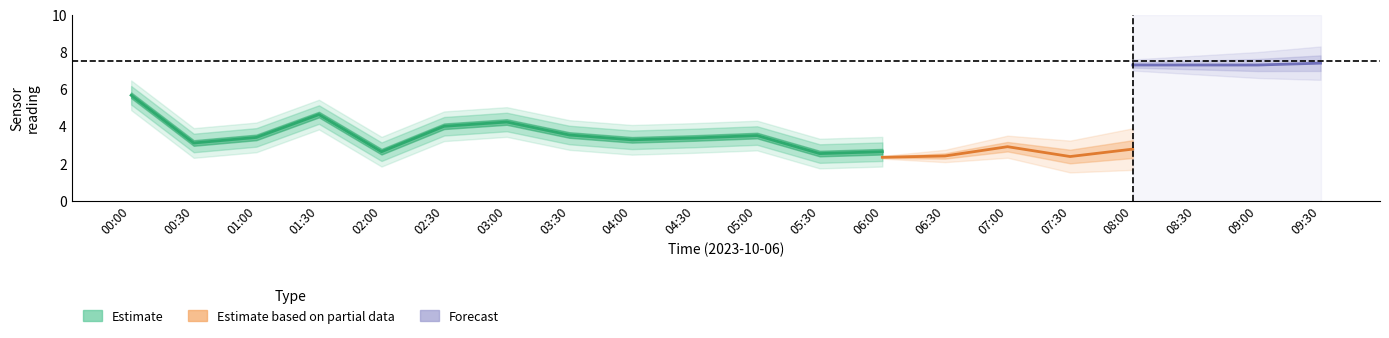

True or false: Temp and SDS_P2 intersect in this chart.

False